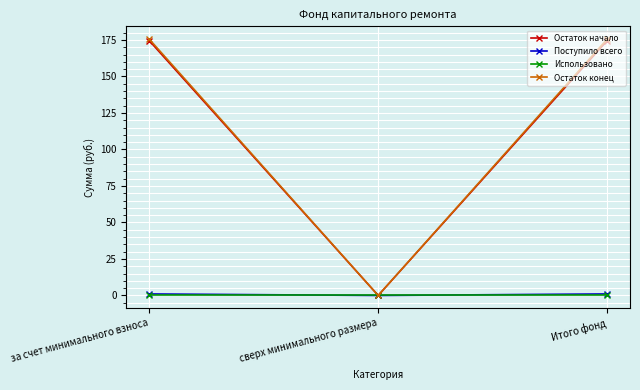

What is the sum of all Остаток начало values?

349.1